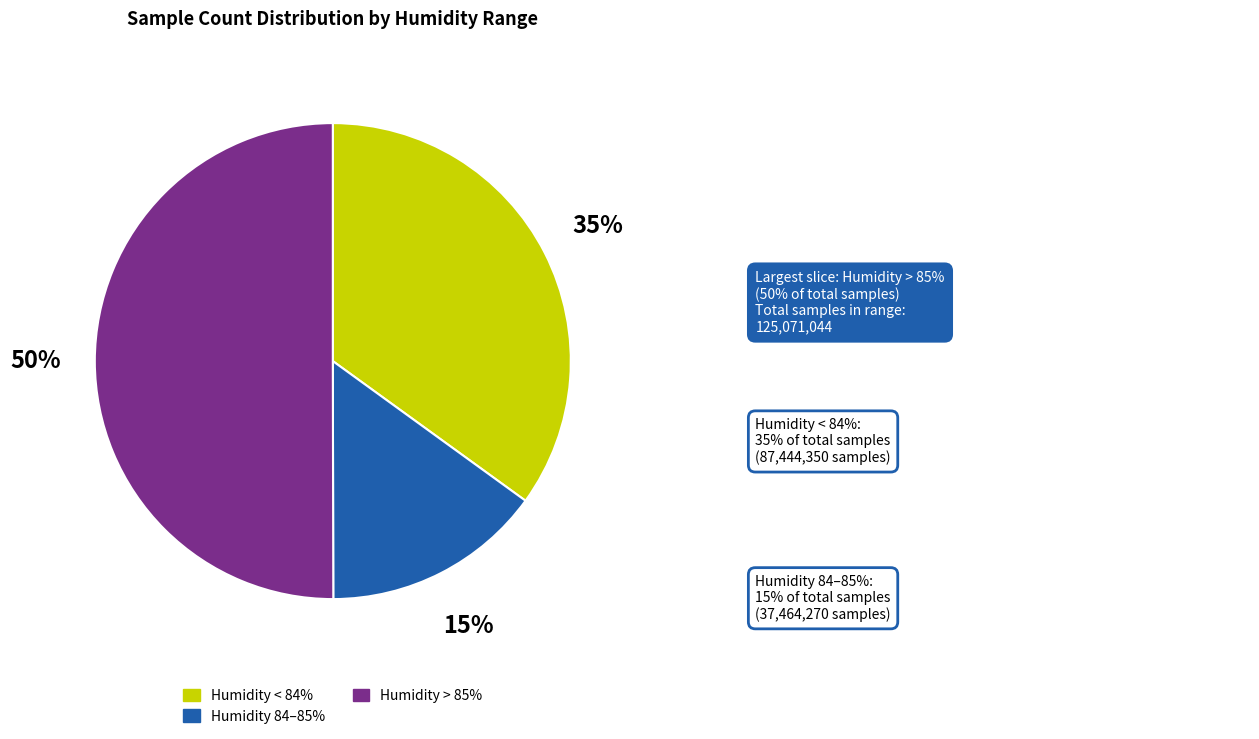

Count the number of slices in the pie.

3